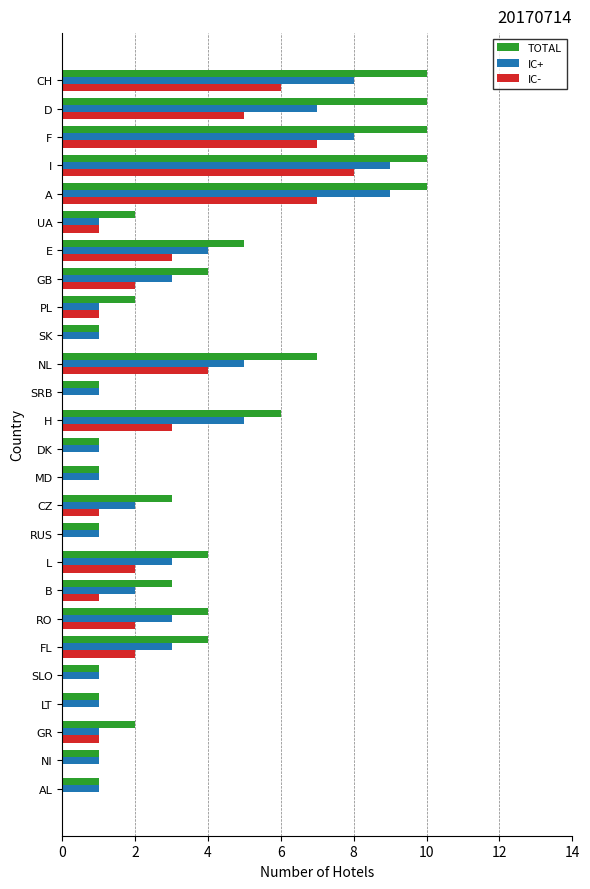

True or false: IC+ has a value of 3 at RO.

True